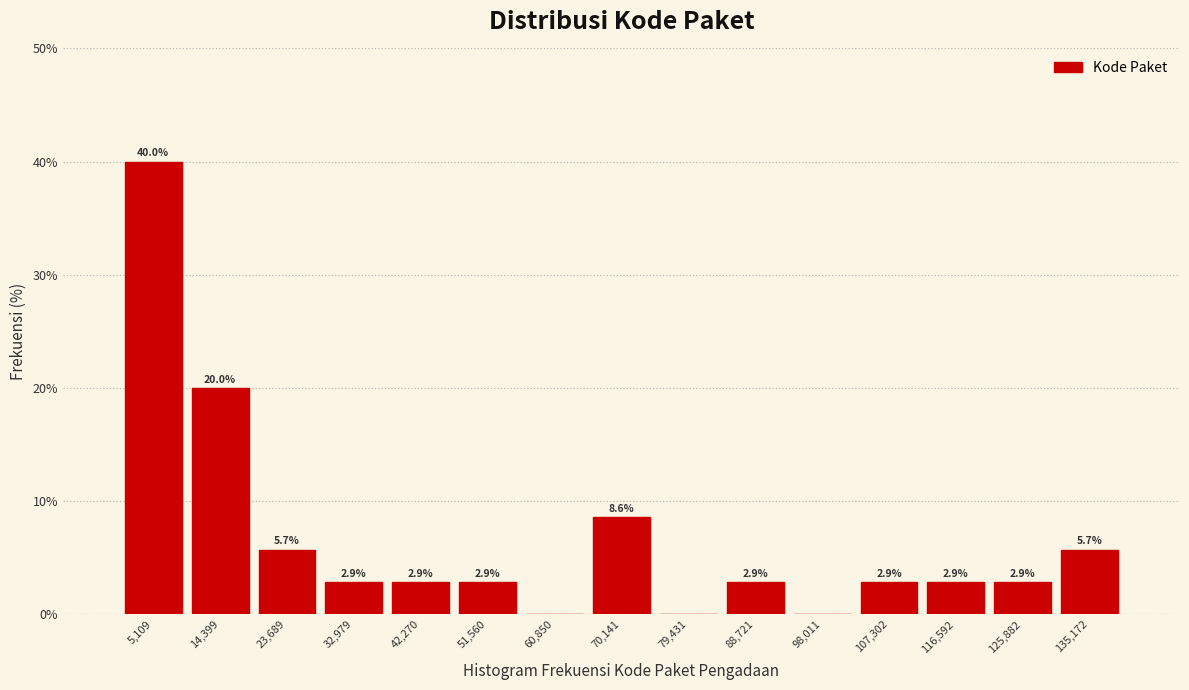

Over which range of the x-axis is the bar tallest?

0 to 10000